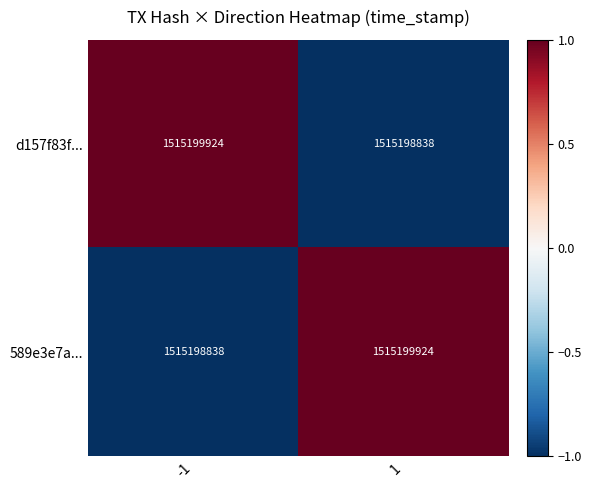

How many values in the 589e3e7a... series are below 1?

1